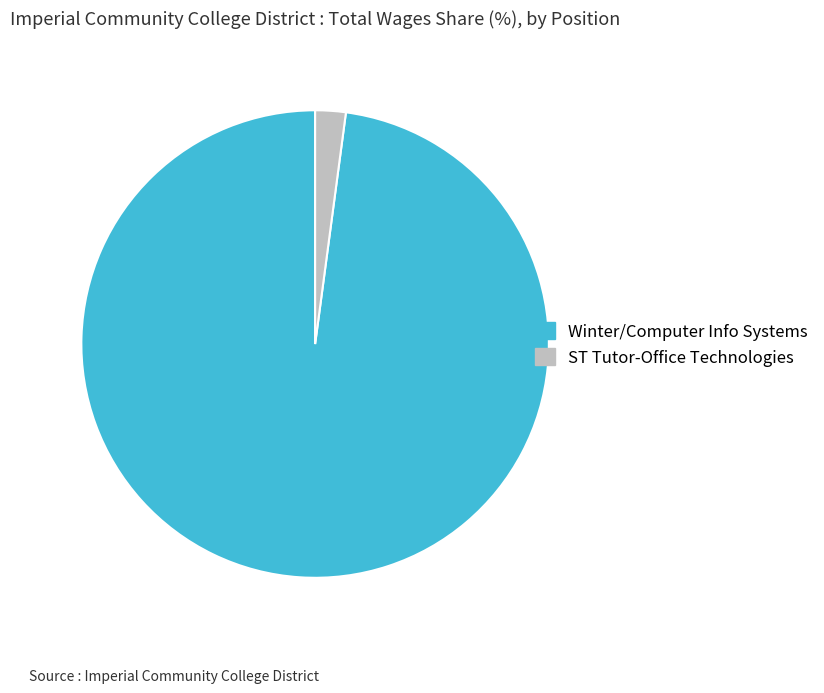

Do ST Tutor-Office Technologies and Winter/Computer Info Systems together represent more than half of the pie?

Yes